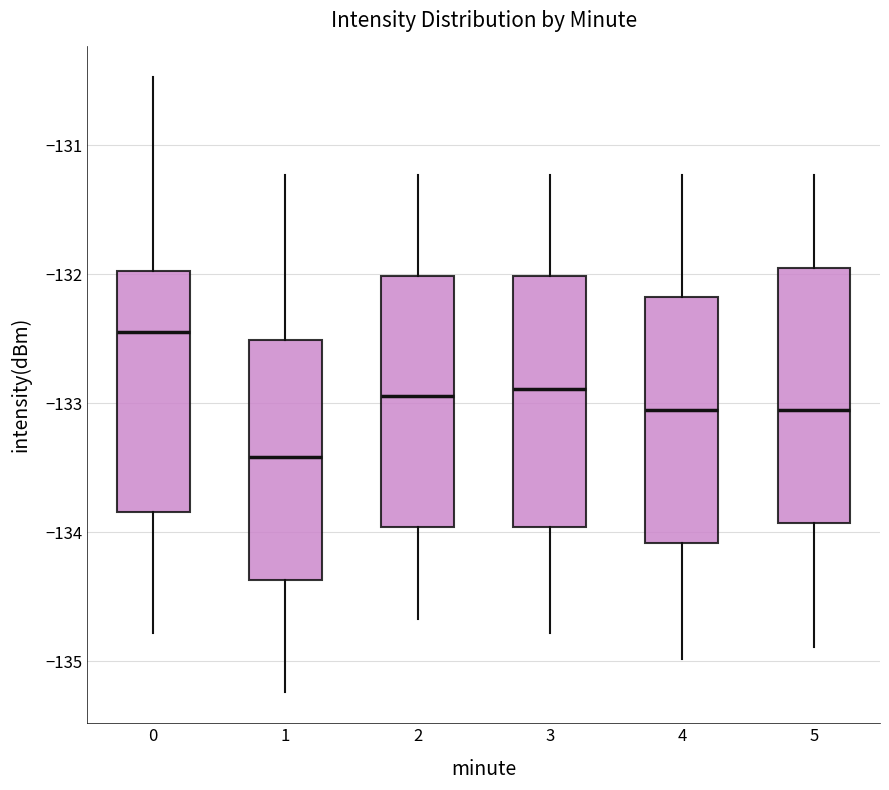

Where does the median line of the box at x = 1 sit on the y-axis? The values are not printed on the chart, so give them approximately, as read against the axis.

-133.4